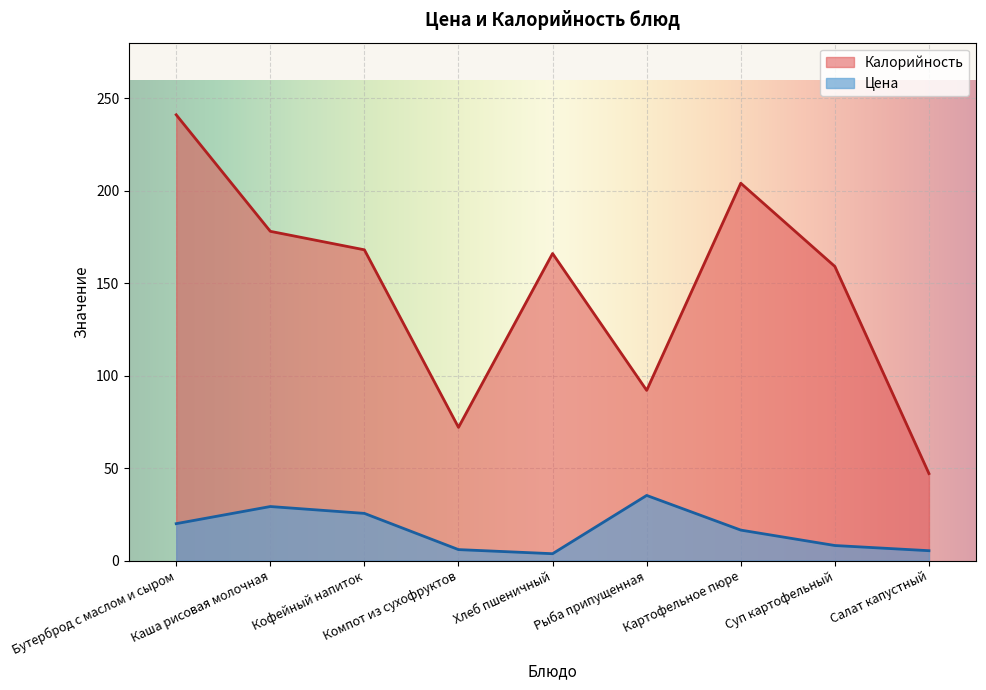

What is the sum of all Цена values?

149.2